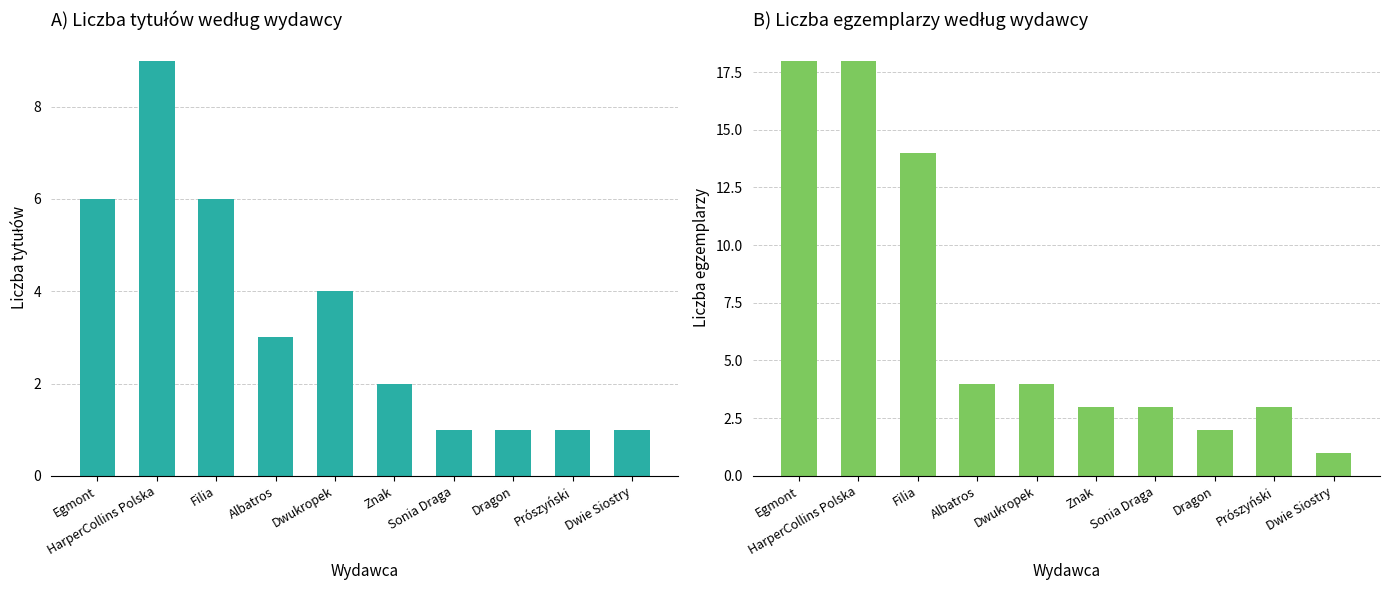

At how many categories does at least one series exceed 3?

5